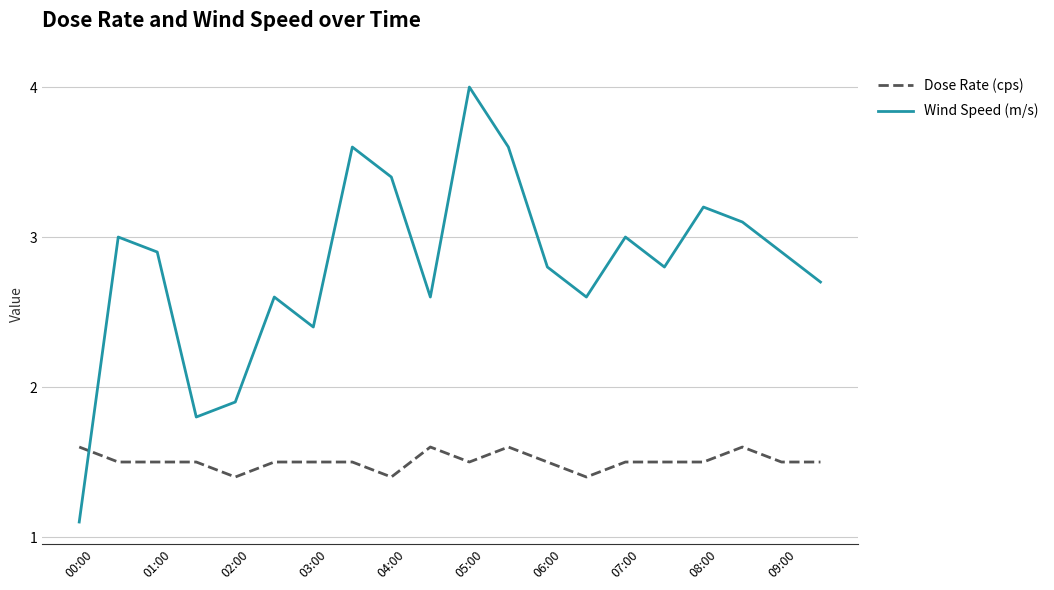

What is the difference between the second highest and minimum values in the Wind Speed (m/s) series?

2.5